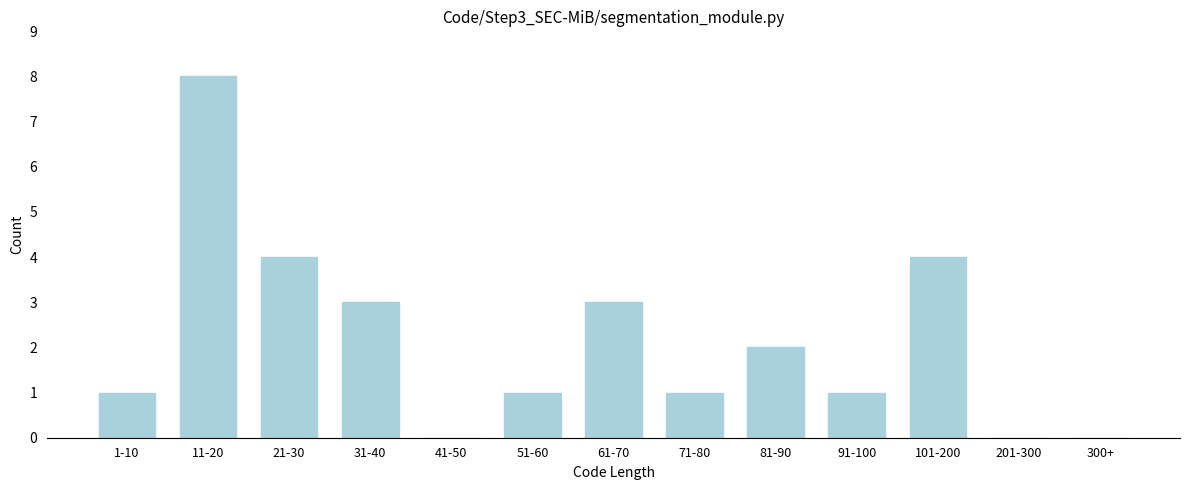

Reading right to left, transcribe all the data shown in this chart.

300+=0	201-300=0	101-200=4	91-100=1	81-90=2	71-80=1	61-70=3	51-60=1	41-50=0	31-40=3	21-30=4	11-20=8	1-10=1